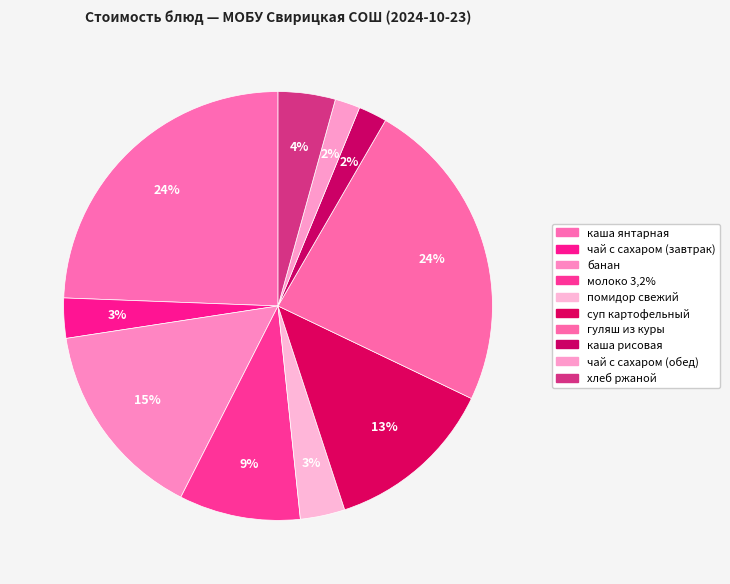

Do банан and гуляш из куры together represent more than half of the pie?

No